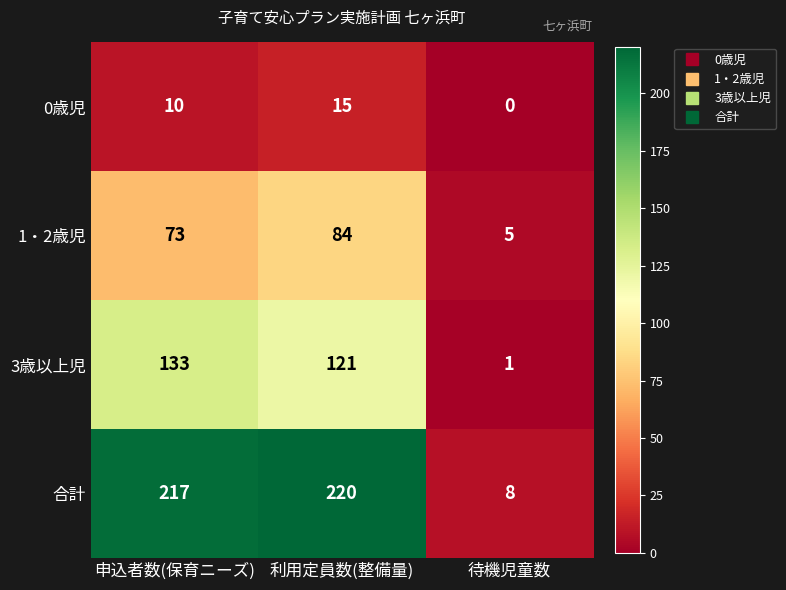

What is the sum of all 0歳児 values?

25